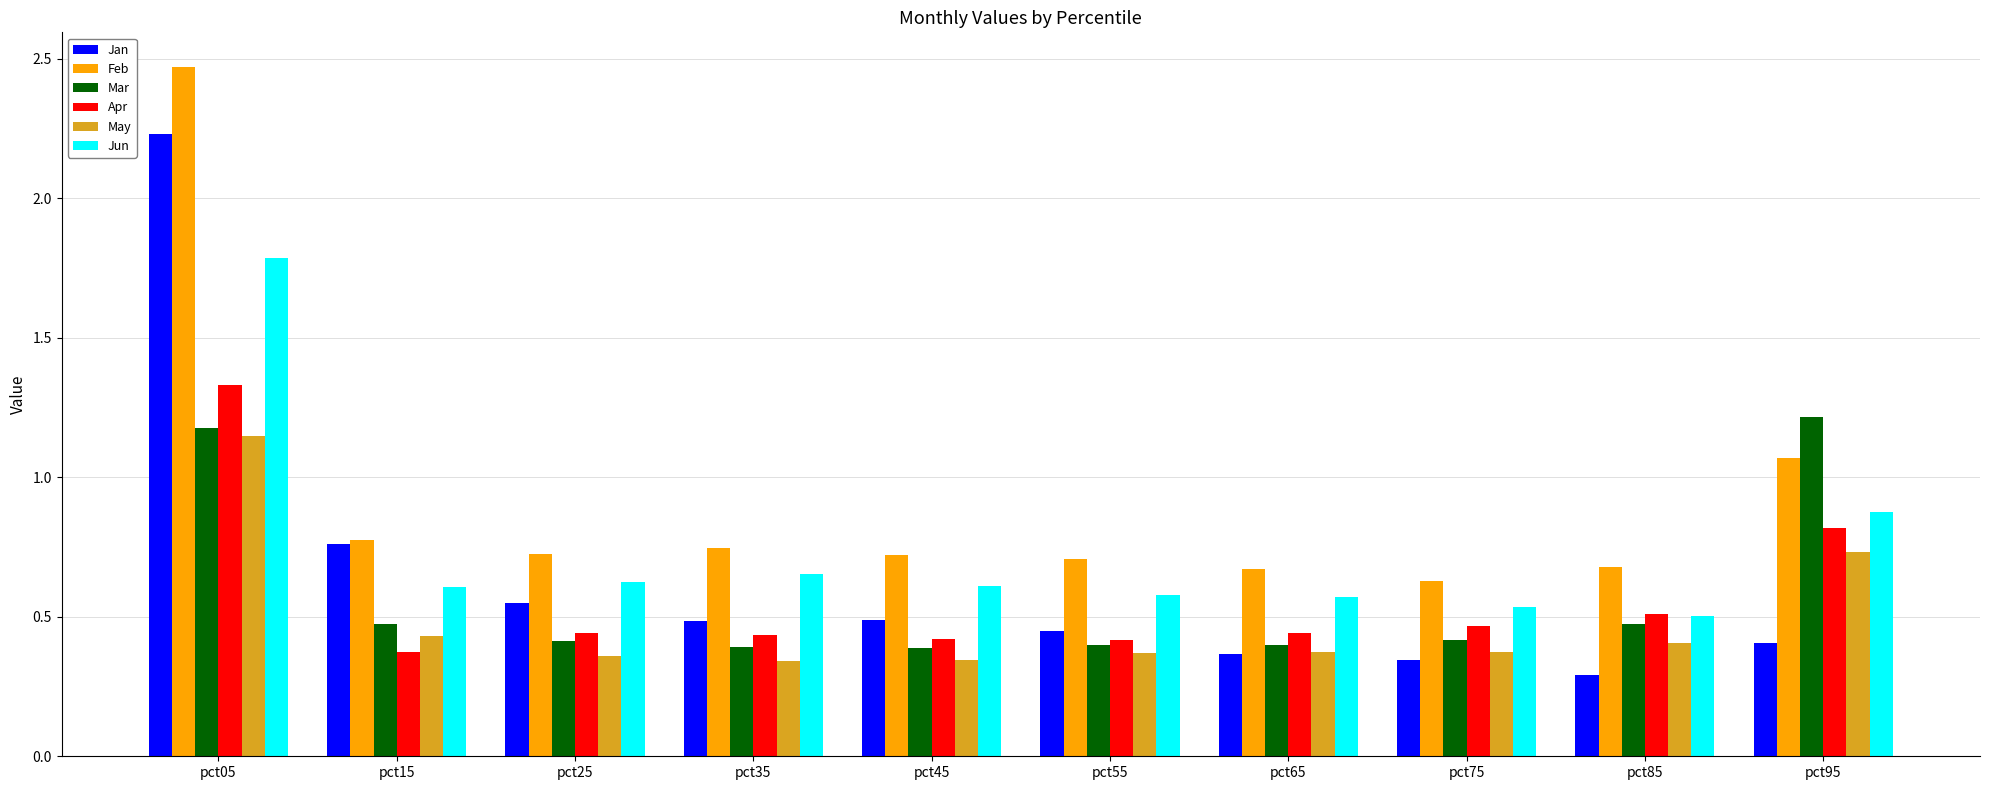

How many bars are there in total?

60